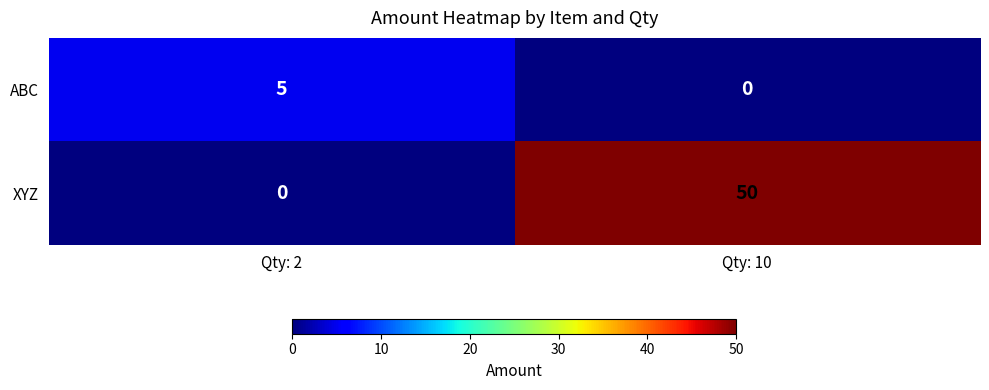

What is the difference between the maximum and minimum values in the XYZ series?

50